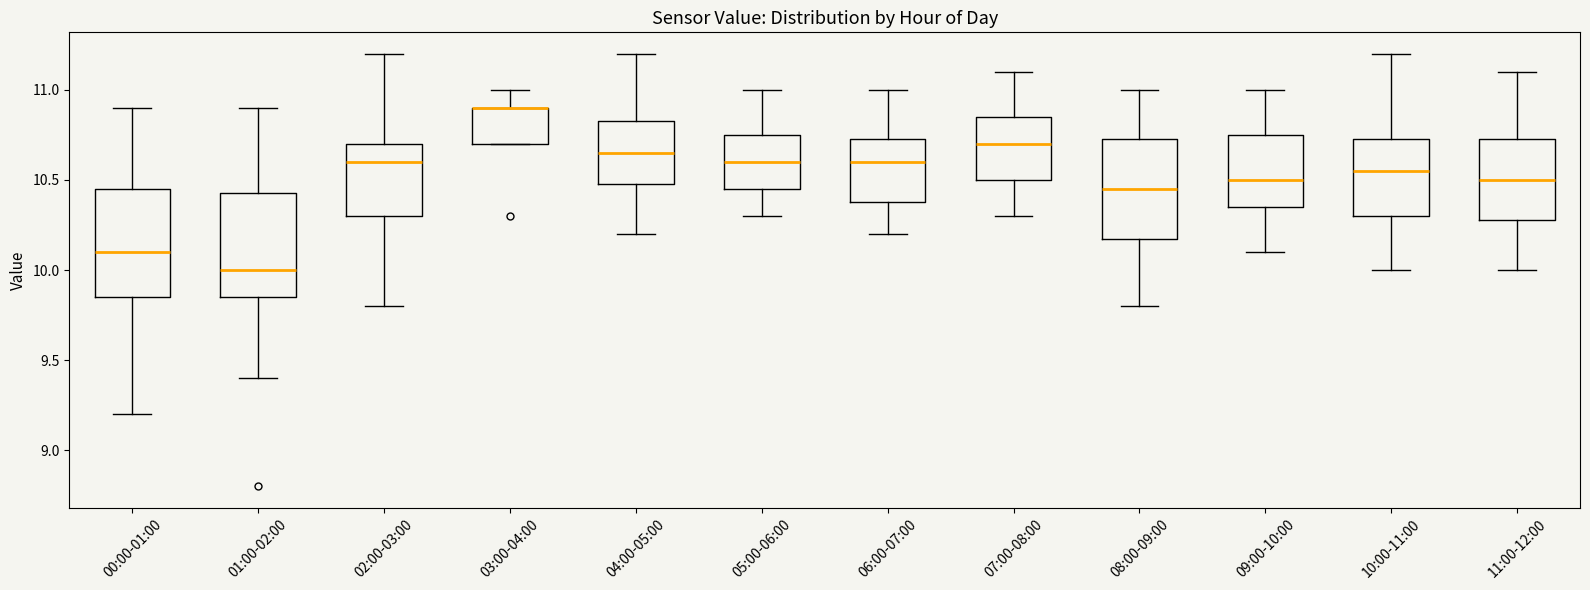

Where is the lower edge of the box for 02:00-03:00 on the y-axis? The values are not printed on the chart, so give them approximately, as read against the axis.

10.30